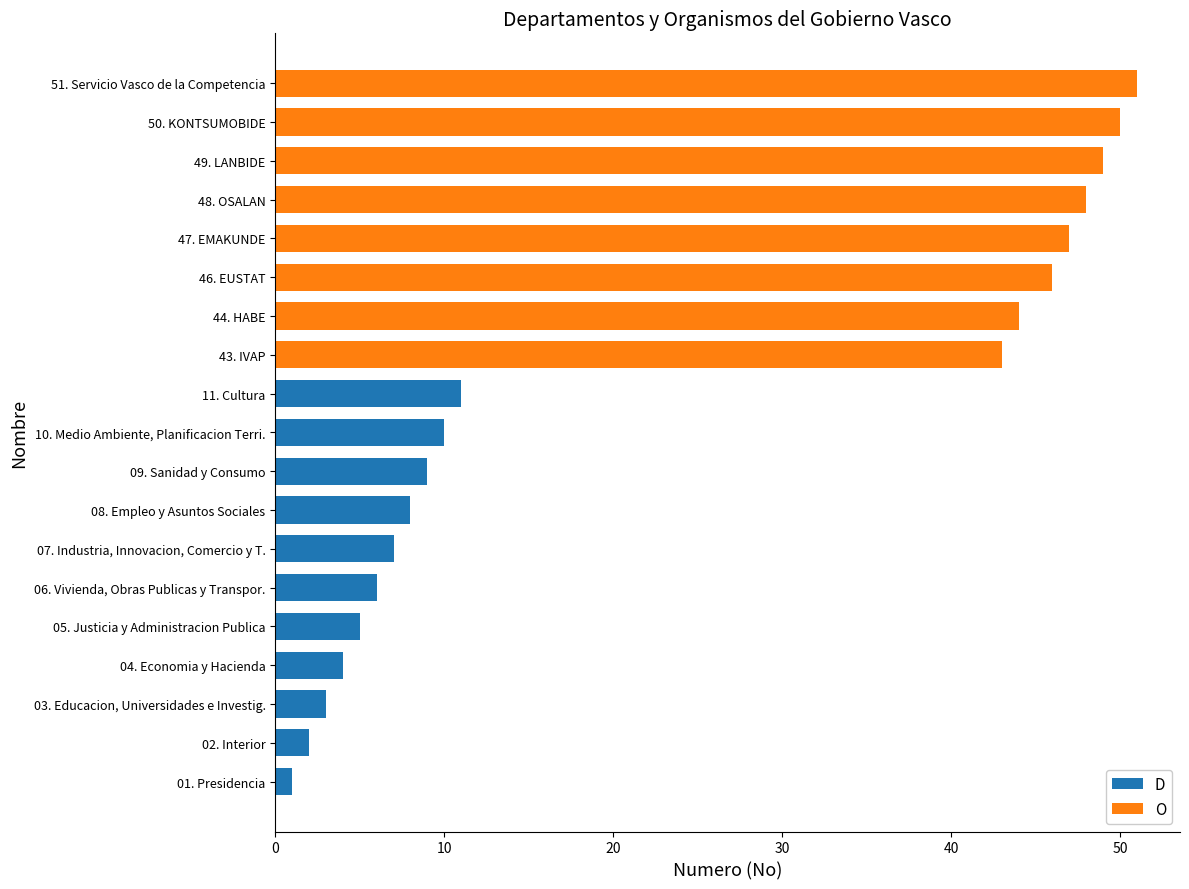

What is the highest value of the D series?

11